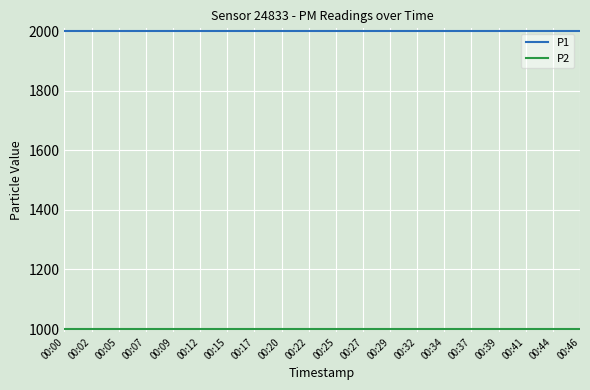

What is the spread (max minus min) of values at 00:34?

1000.0